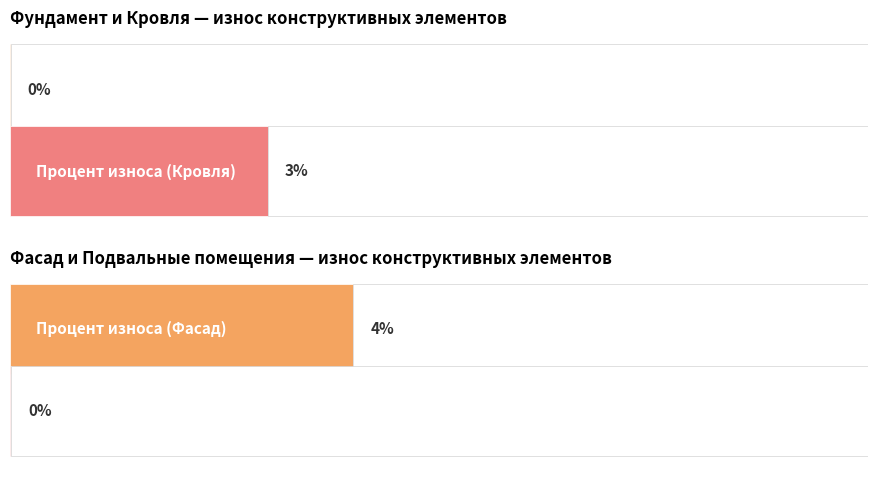

What is the label of the 3rd bar from the left?

Фасад